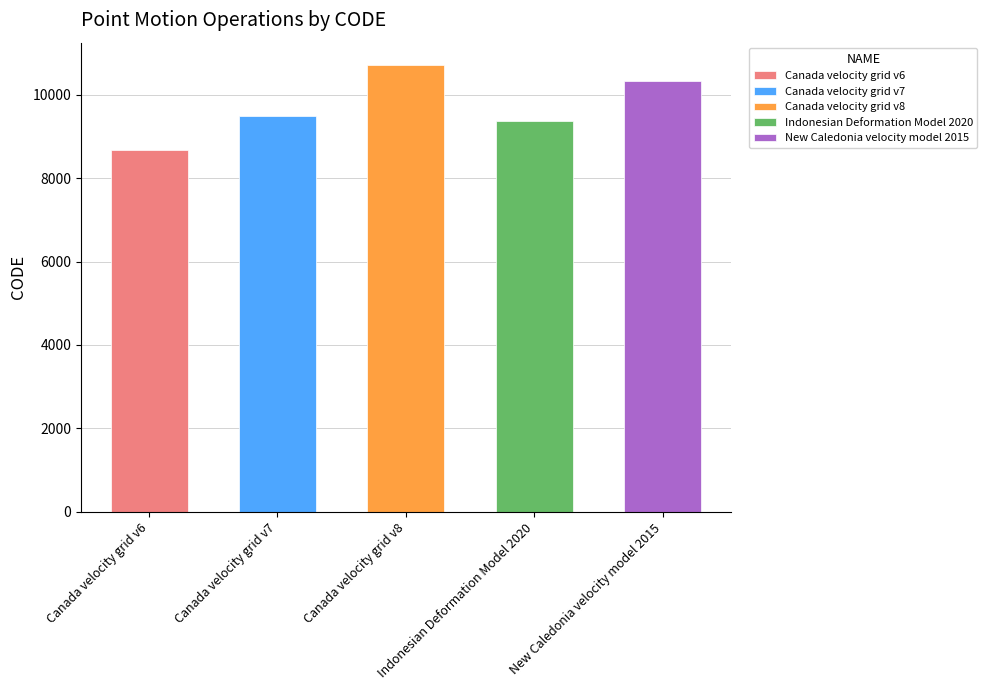

Count the number of values greater than 9483.

2